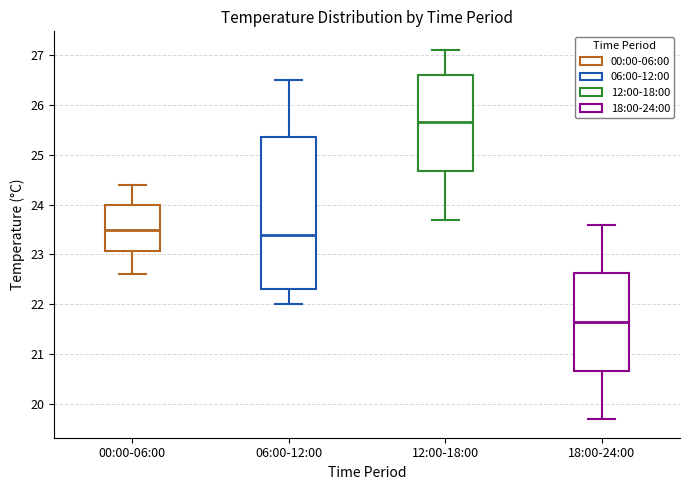

Which box's median line is the highest?

12:00-18:00